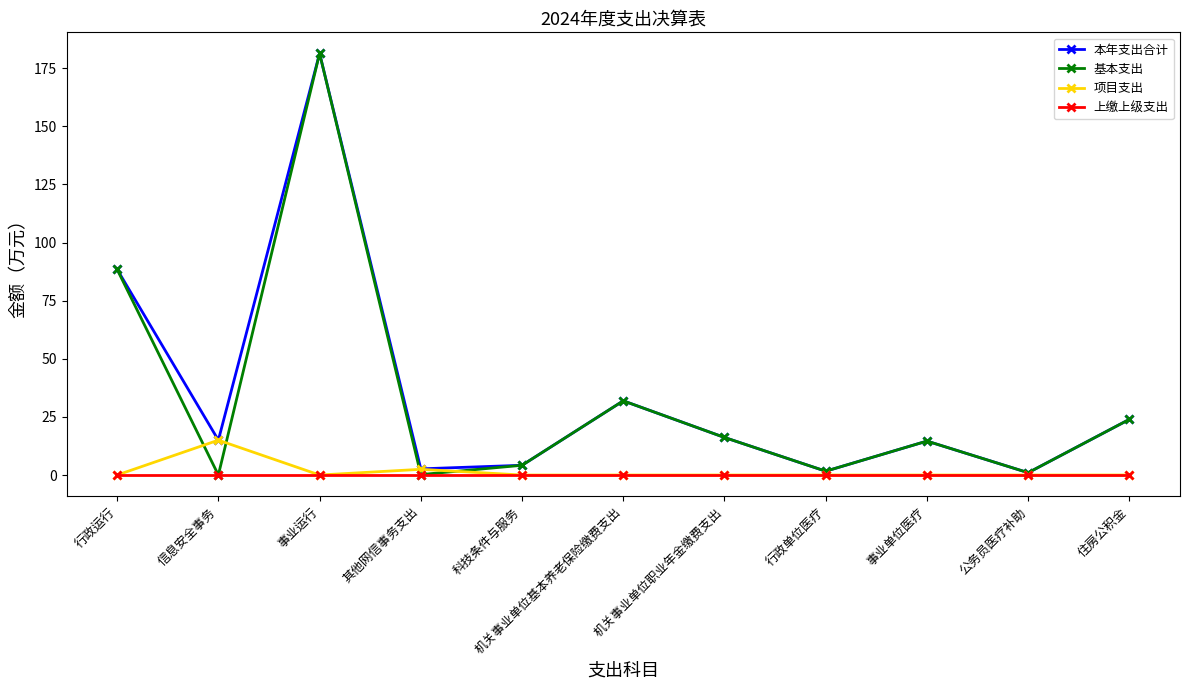

Is the value of 基本支出 at 住房公积金 greater than the value of 项目支出 at 行政单位医疗?

Yes